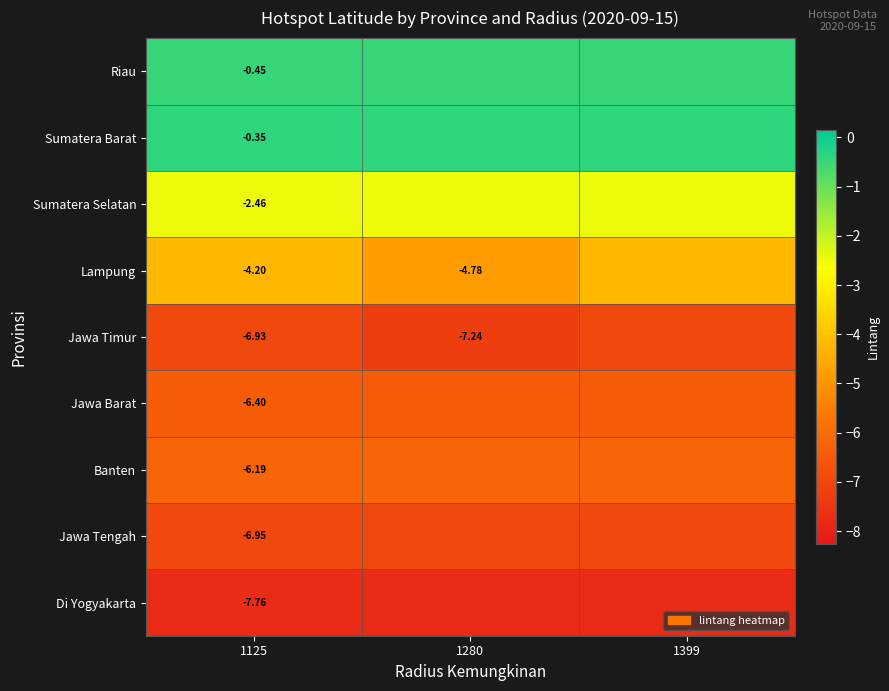

At which label is Di Yogyakarta closest to -7?

1125